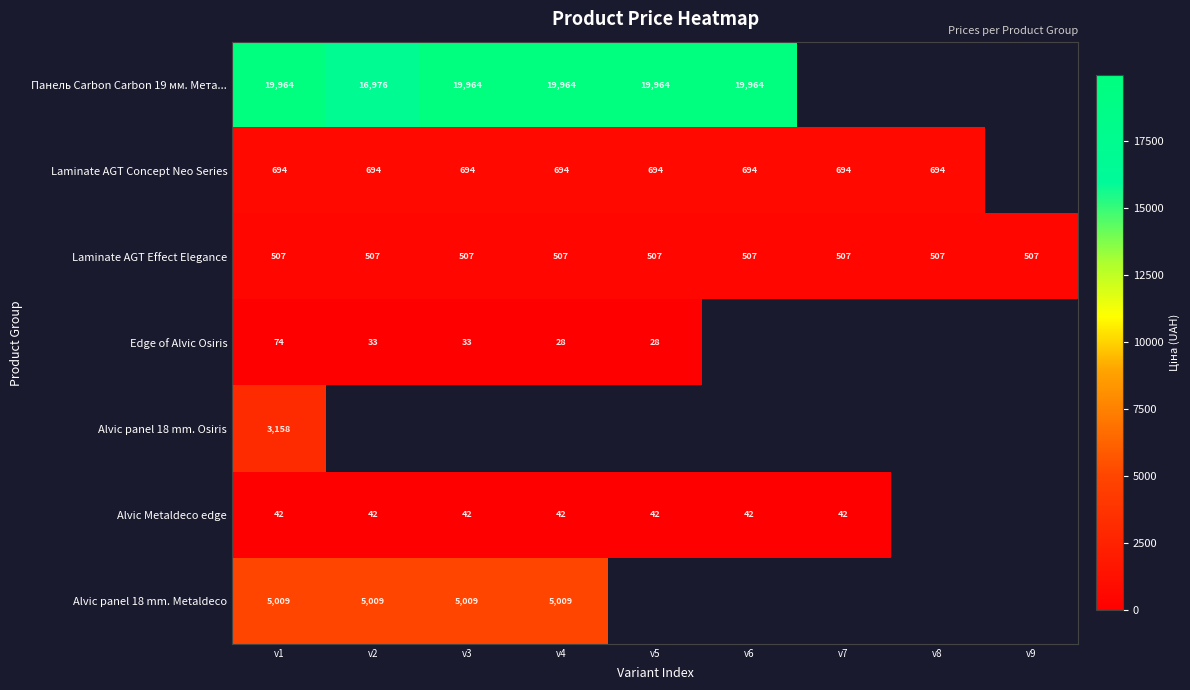

Is the value of Панель Carbon Carbon 19 мм. Мета... at v1 greater than the value of Laminate AGT Effect Elegance at v9?

Yes